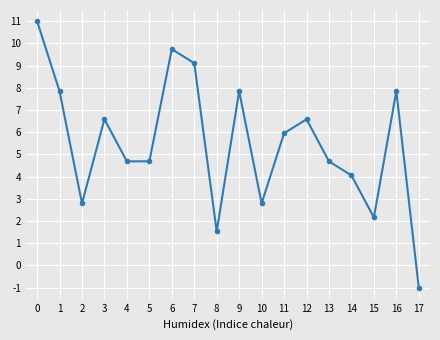

How many points are higher than both their immediate neighbors (excluding endpoints)?

5